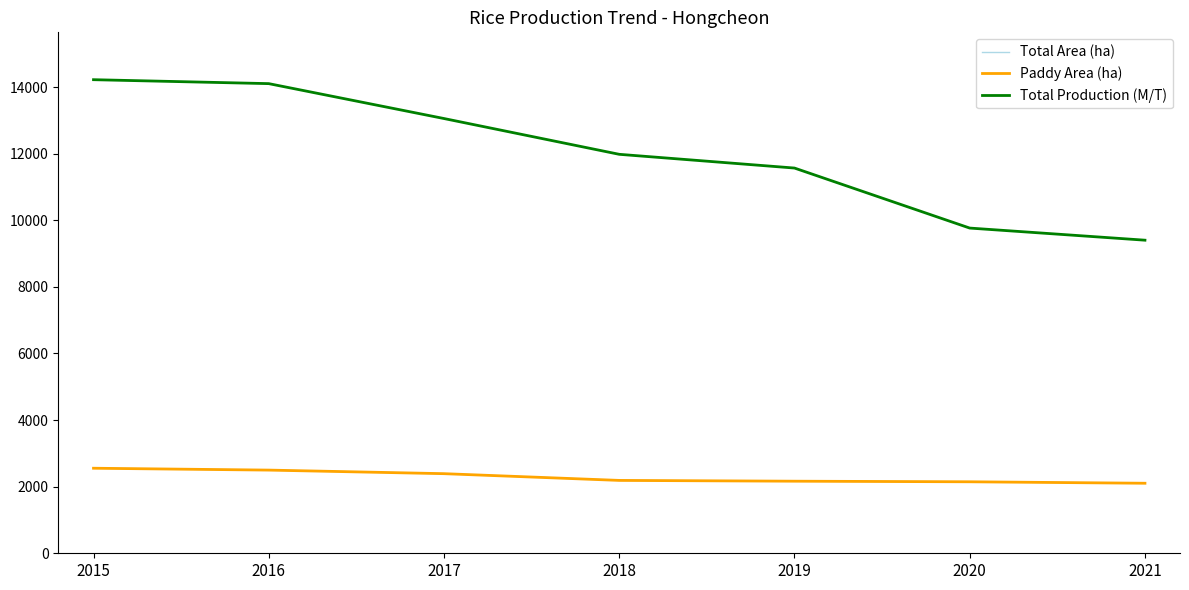

Does the chart display data point markers on the line(s)?

No